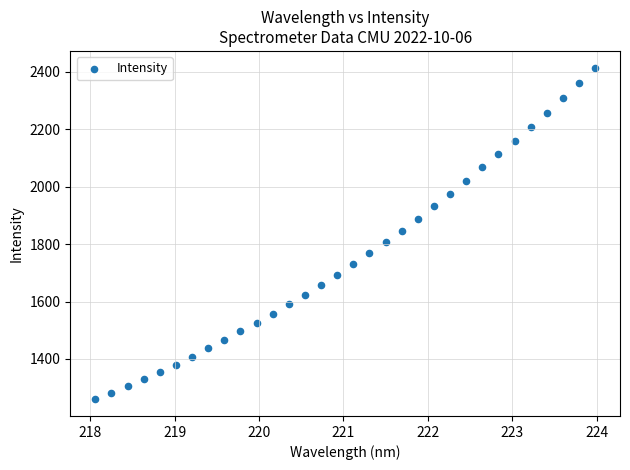

What is the range of X values (max minus min)?

5.9